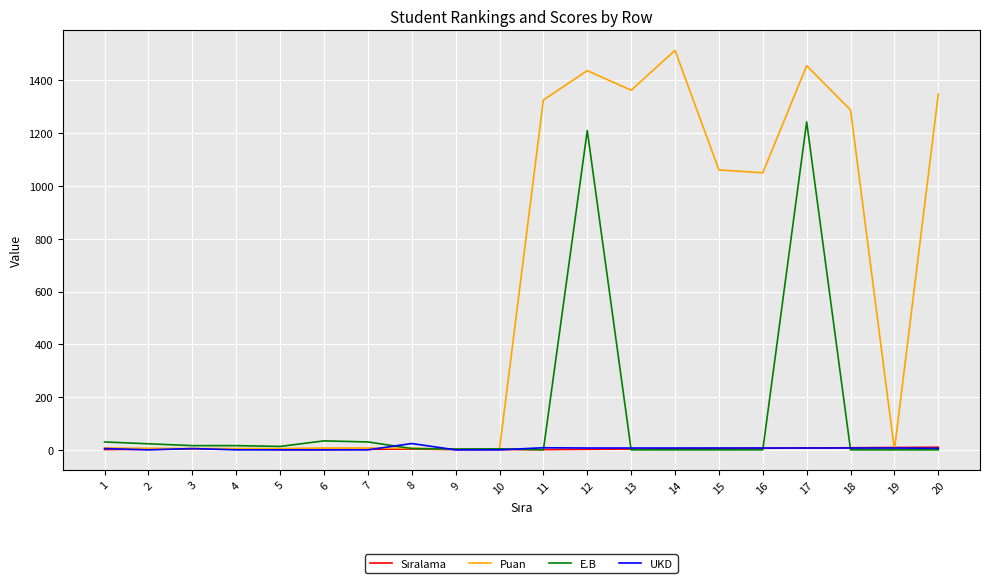

What is the sum of all Puan values?

11898